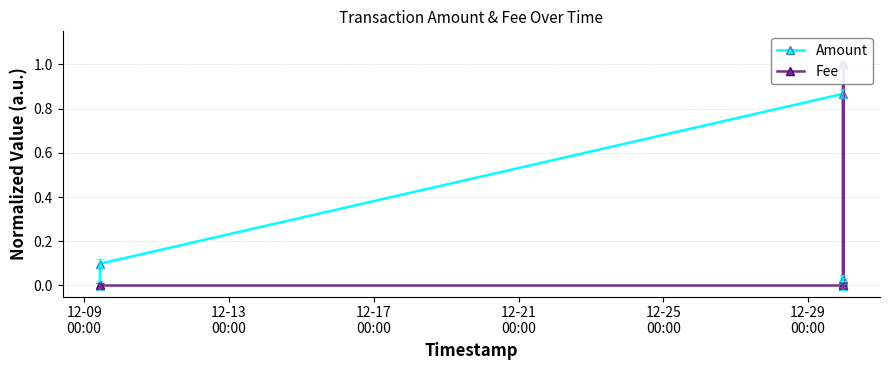

Which series has the widest spread of values?

Amount